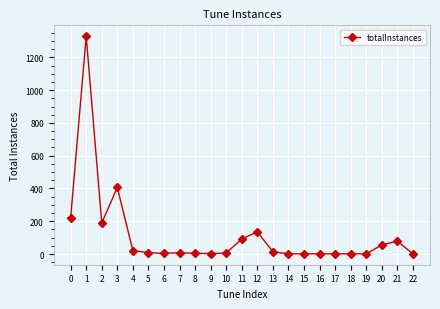

Which category has the highest value across all series?

1